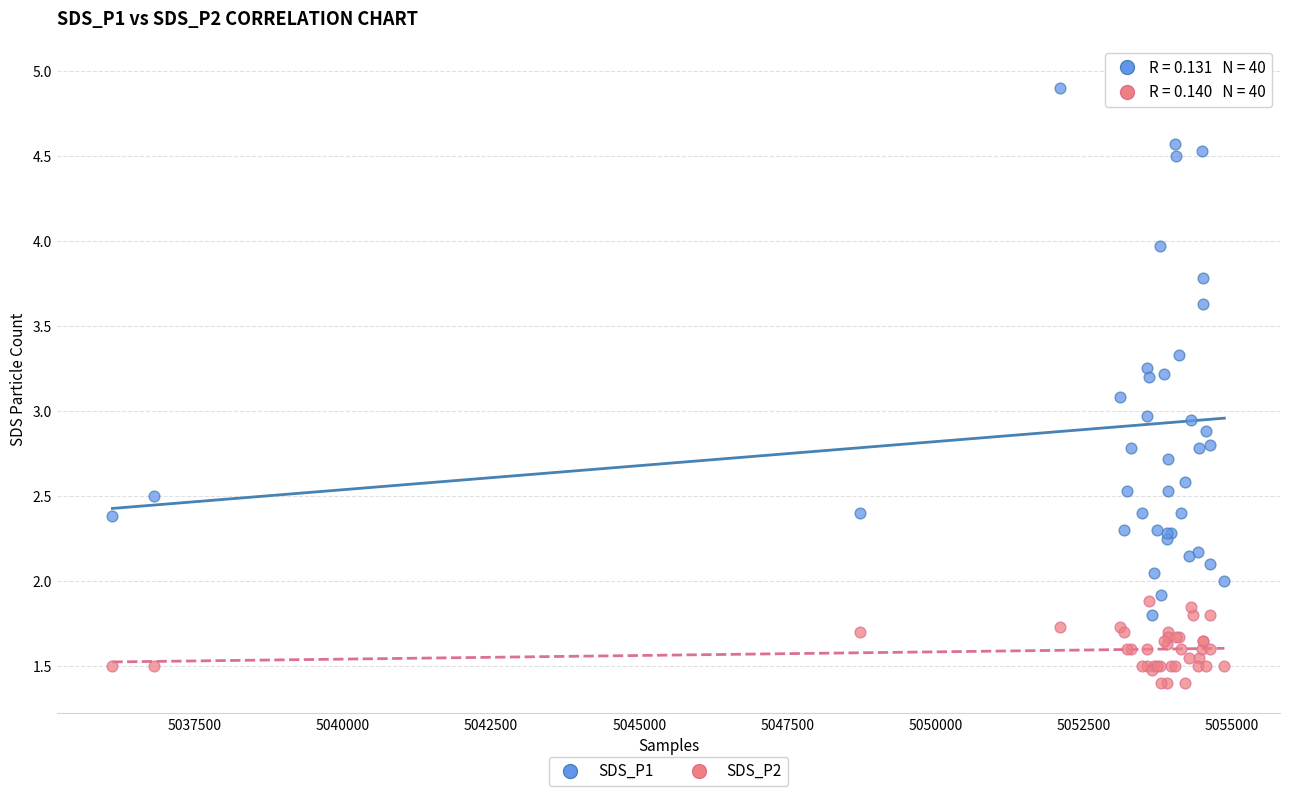

Which series contains the highest Y value?

SDS_P1